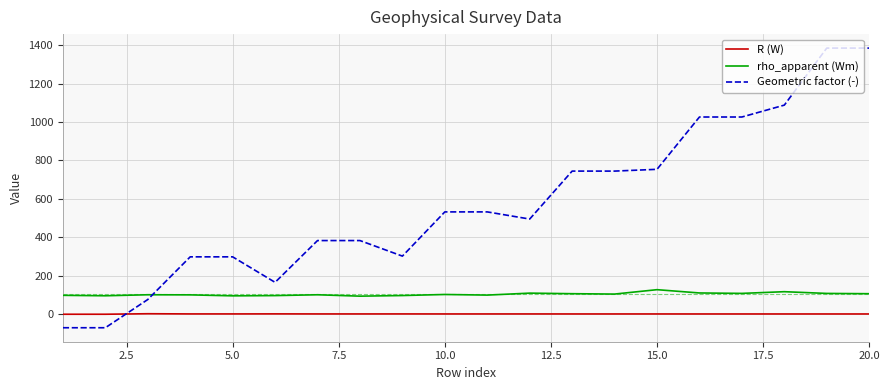

Which series has the widest spread of values?

Geometric factor (-)